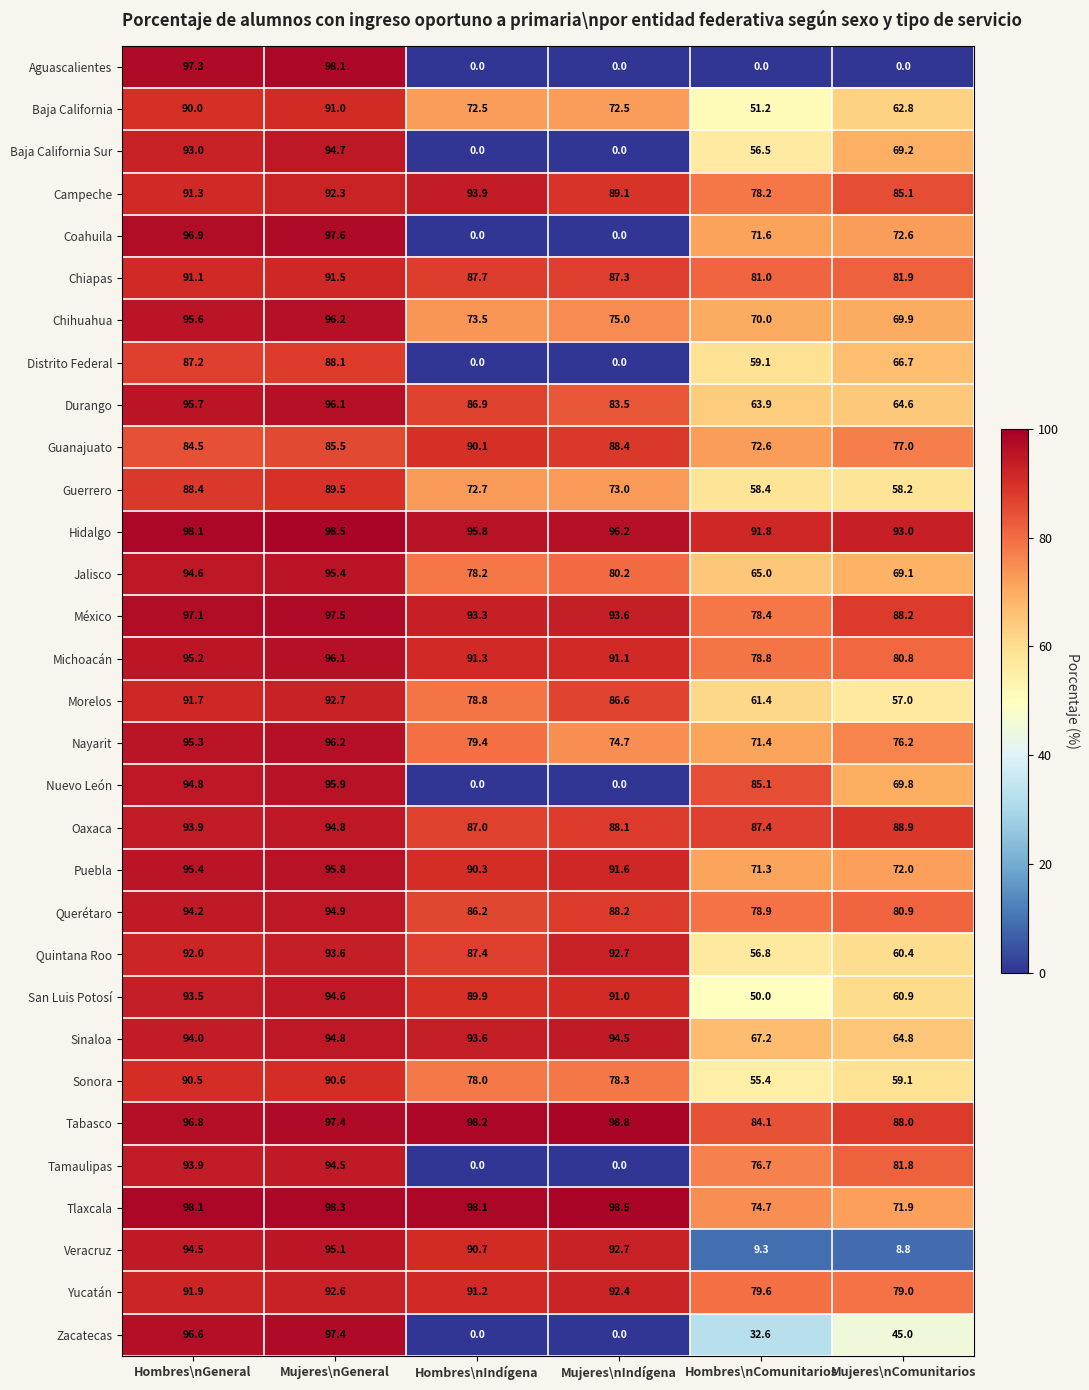

Rank the series at Hombres\nComunitarios from lowest to highest value.

Aguascalientes, Veracruz, Zacatecas, San Luis Potosí, Baja California, Sonora, Baja California Sur, Quintana Roo, Guerrero, Distrito Federal, Morelos, Durango, Jalisco, Sinaloa, Chihuahua, Puebla, Nayarit, Coahuila, Guanajuato, Tlaxcala, Tamaulipas, Campeche, México, Michoacán, Querétaro, Yucatán, Chiapas, Tabasco, Nuevo León, Oaxaca, Hidalgo